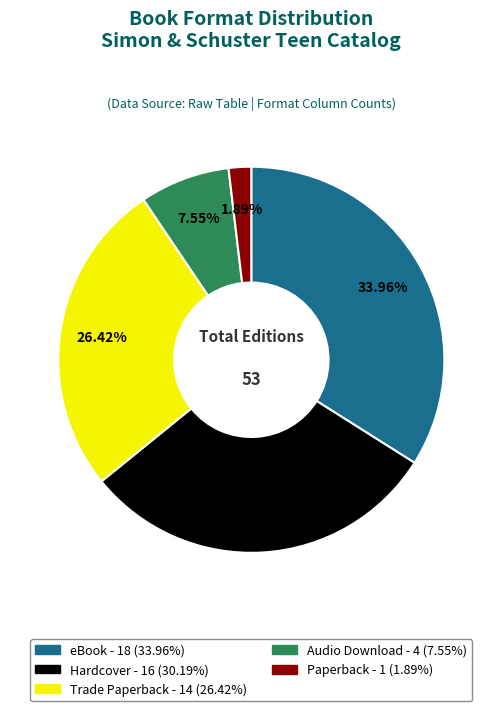

Is there any slice that represents more than half of the pie?

No